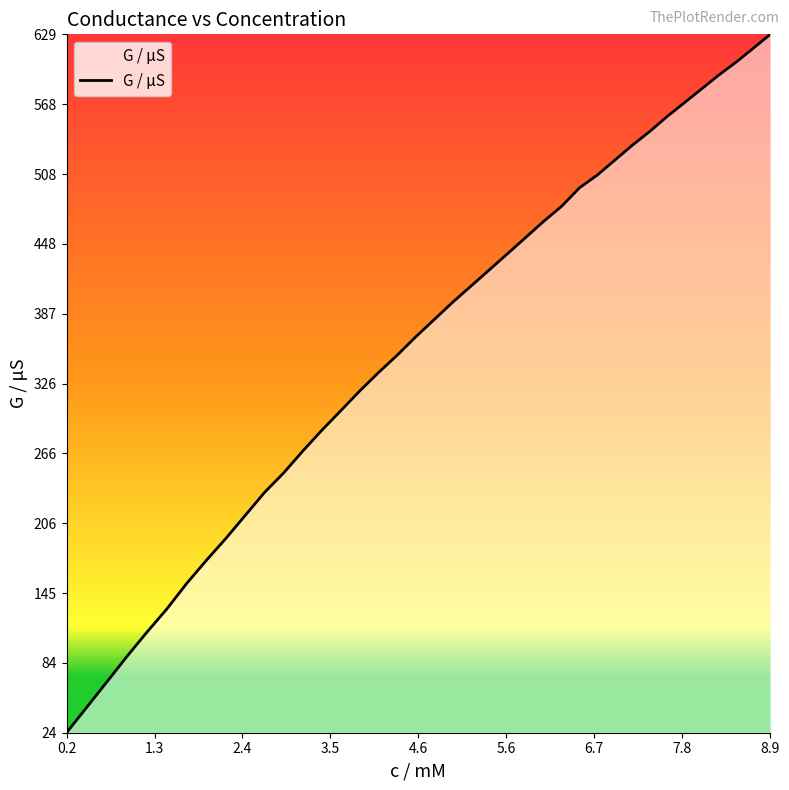

What is the difference between the maximum and minimum values?

605